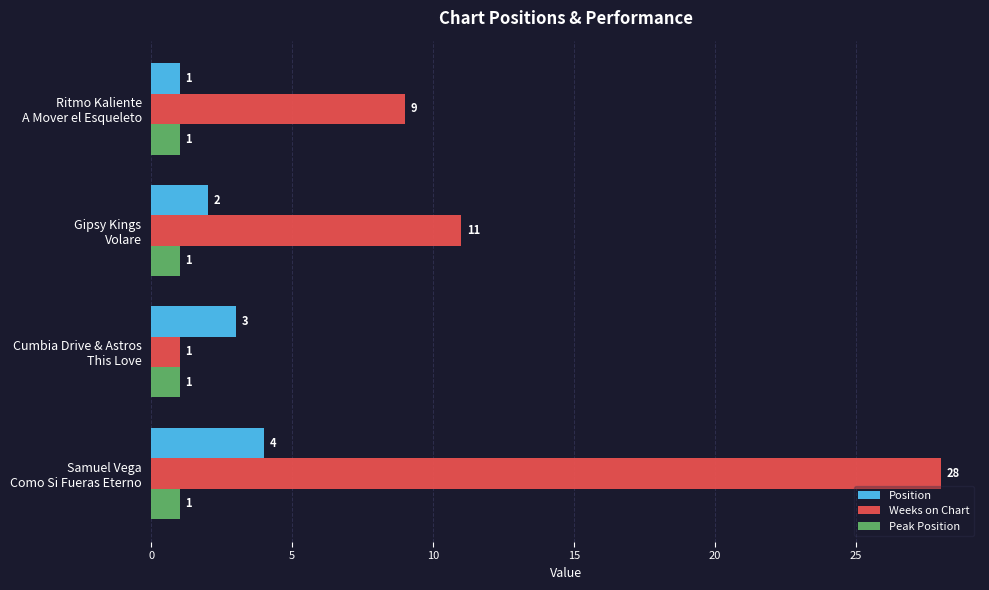

How many Position values are between 2 and 4?

3